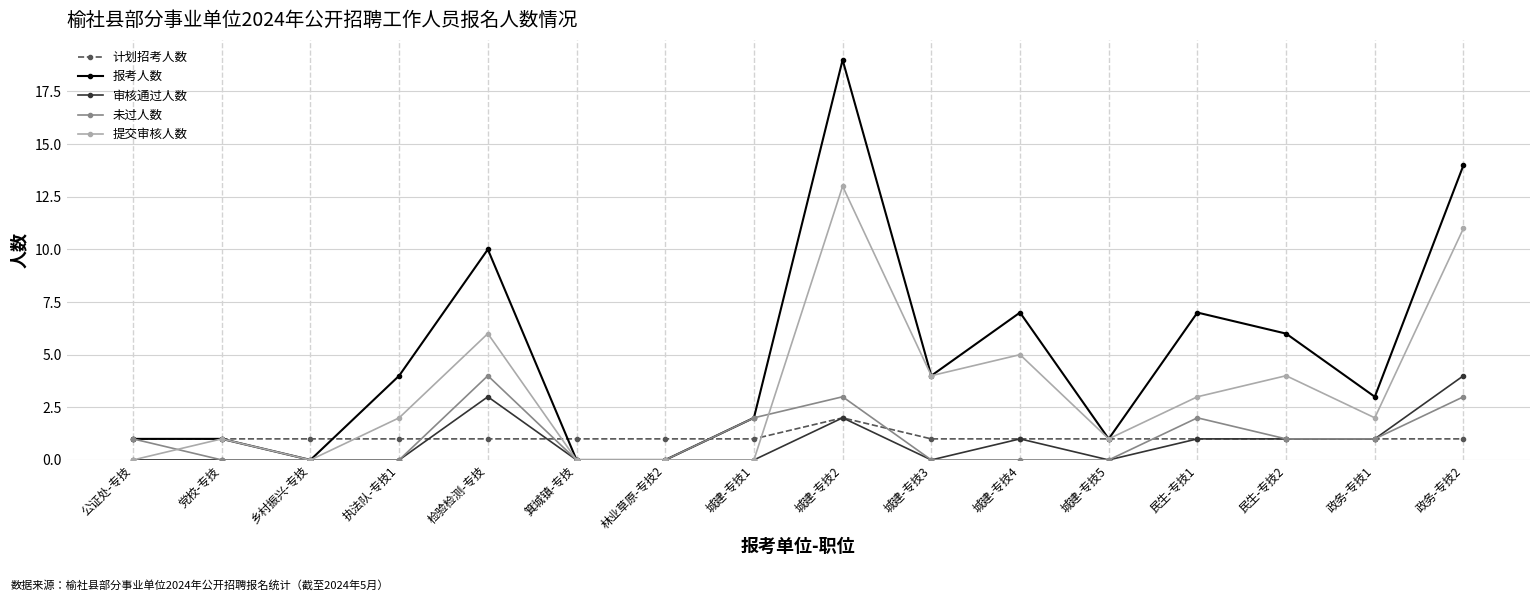

Is the value of 报考人数 at 城建-专技2 greater than the value of 未过人数 at 政务-专技2?

Yes